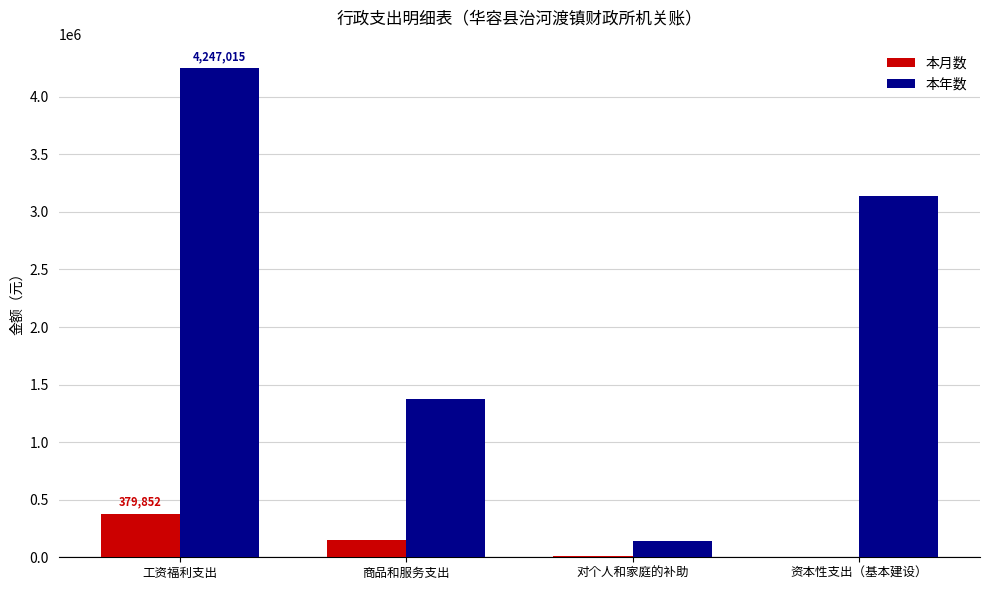

What is the sum of all 本年数 values?

8904285.2